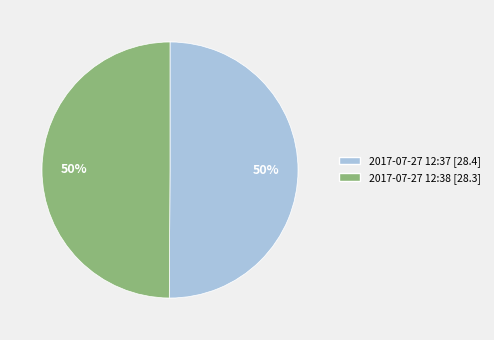

What is the ratio of the value at 2017-07-27T12:38:22.425Z to the value at 2017-07-27T12:37:19.989Z?

1.0